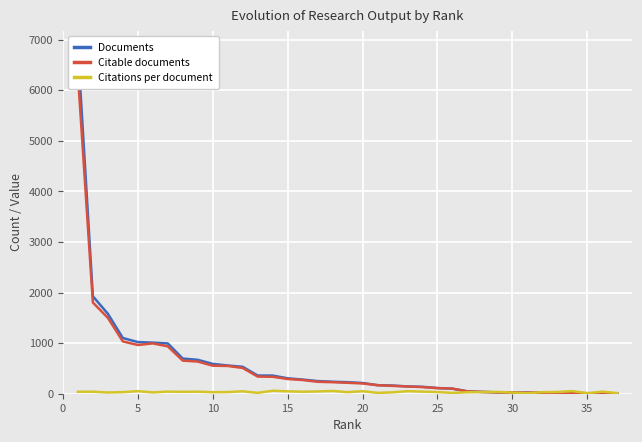

How many data points in Citations per document are above 34?

19